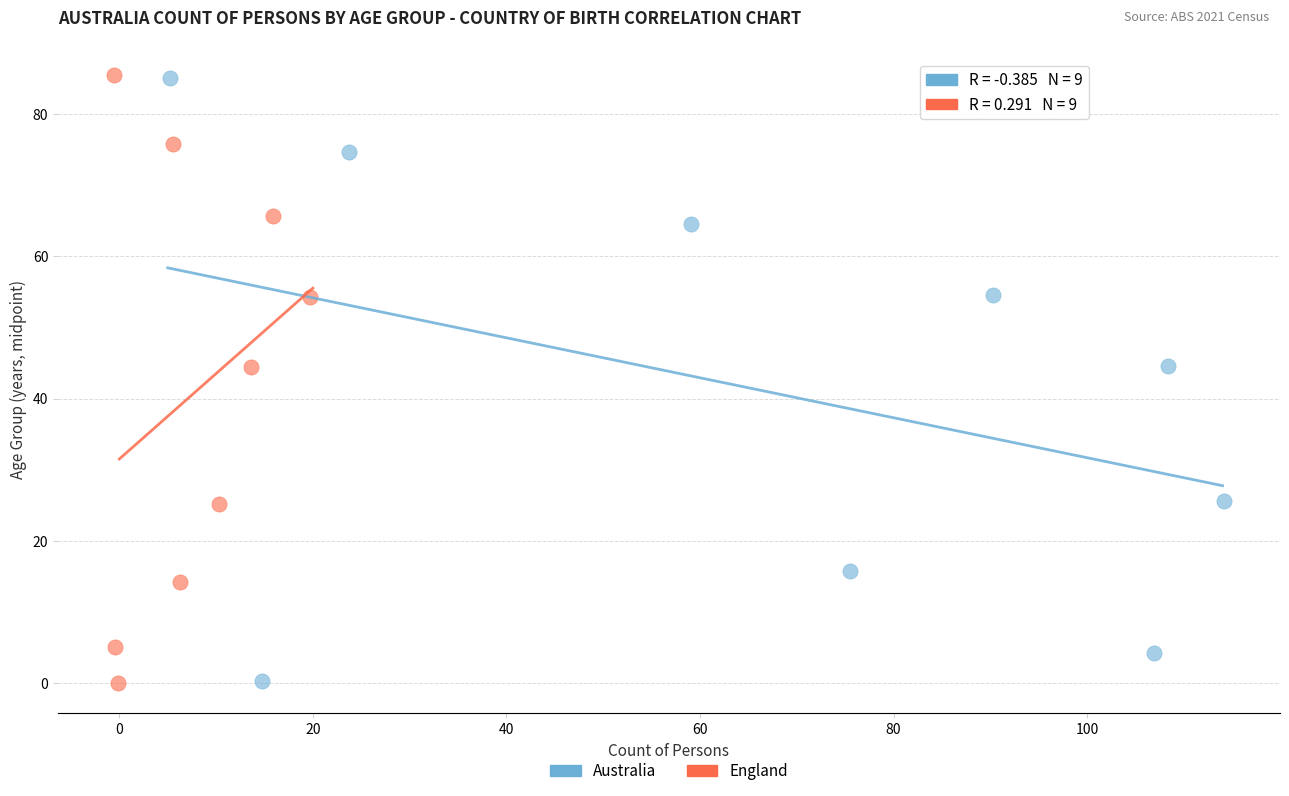

Which series has the widest spread of Y values?

England